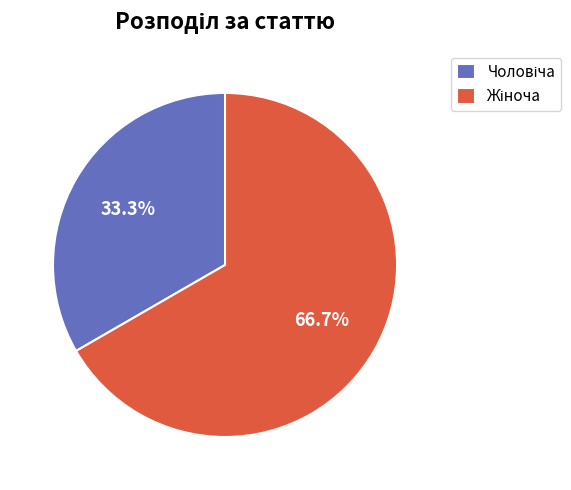

Is there a majority slice in this chart?

Yes